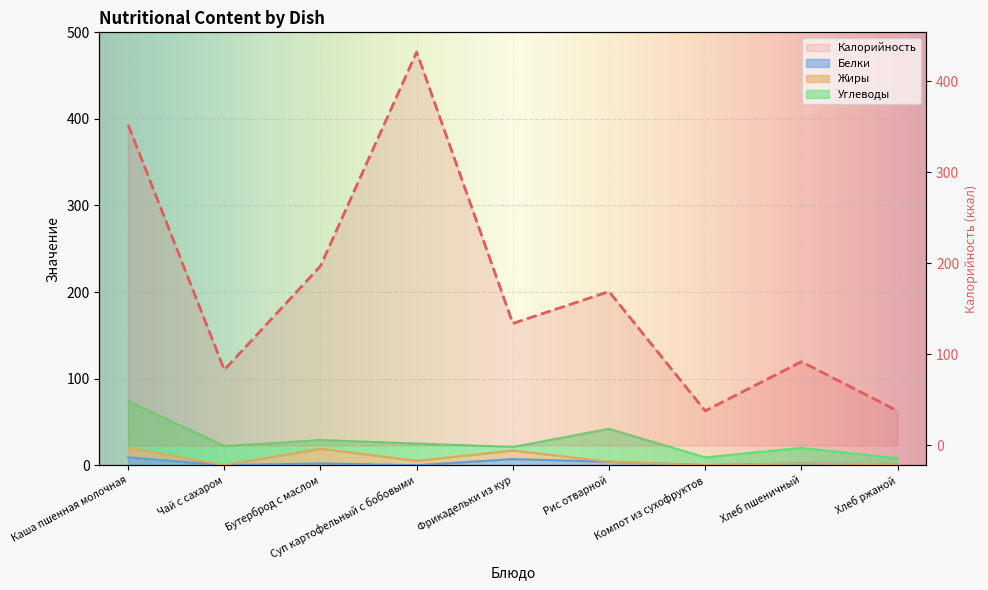

What position from the right is Фрикадельки из кур?

5